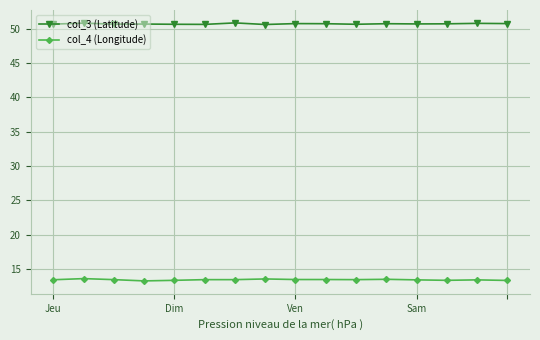

How many lines are shown in the chart?

2